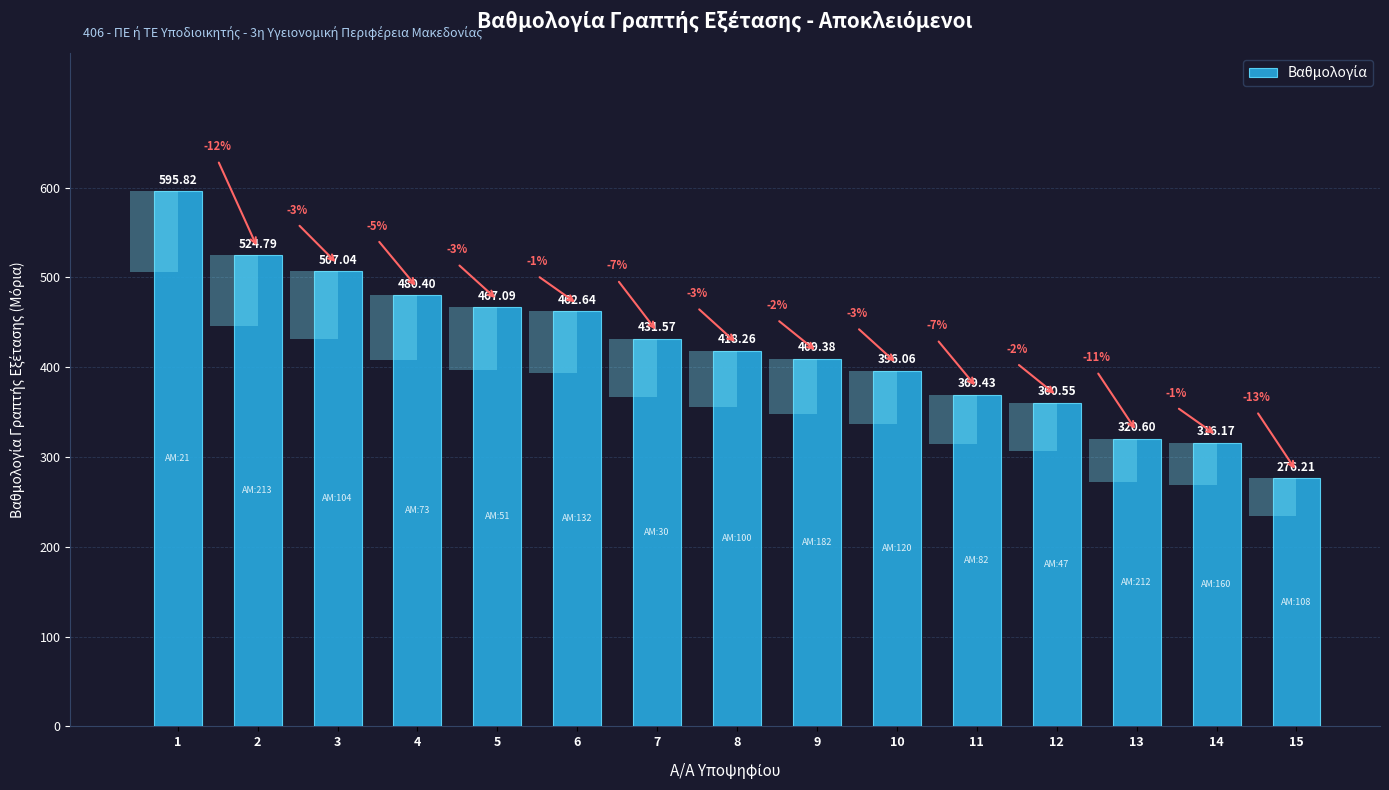

What is the value of the 12th bar from the left?

360.6